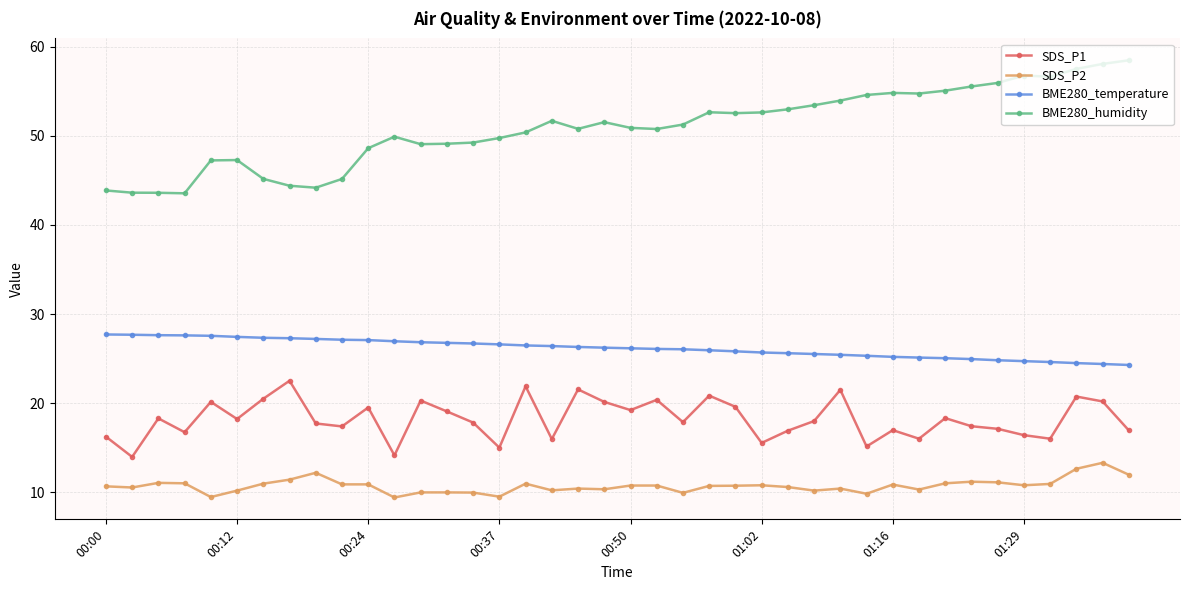

What is the maximum value for BME280_temperature?

27.7